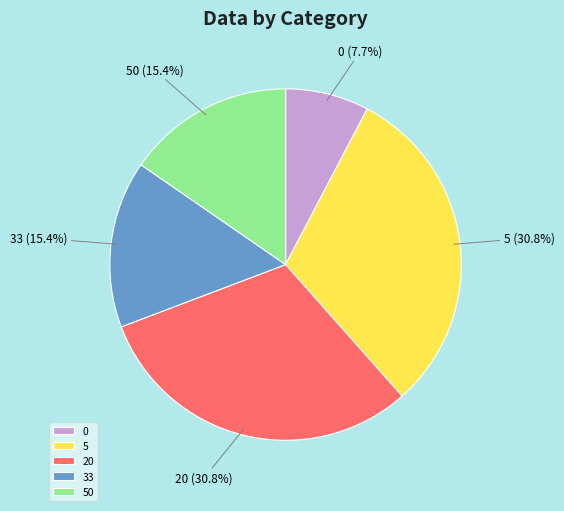

To the nearest percent, what portion does 33 represent?

15%